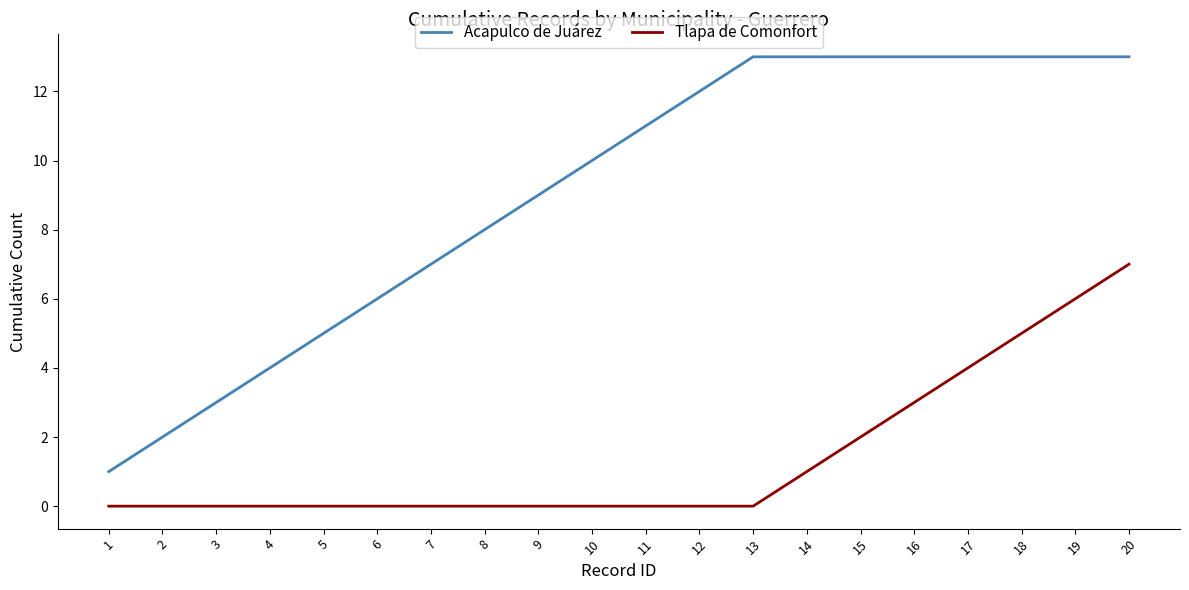

List the series in order of their peak value, lowest first.

Tlapa de Comonfort, Acapulco de Juárez